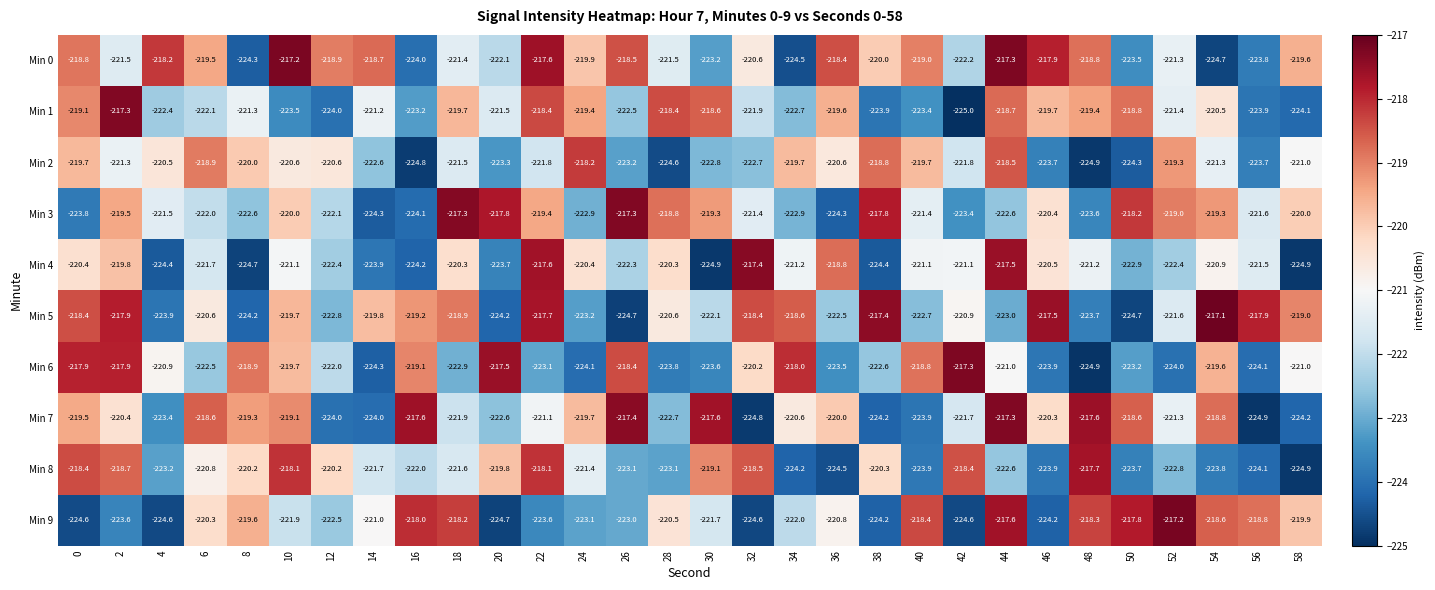

What is the smallest value displayed?

-225.0